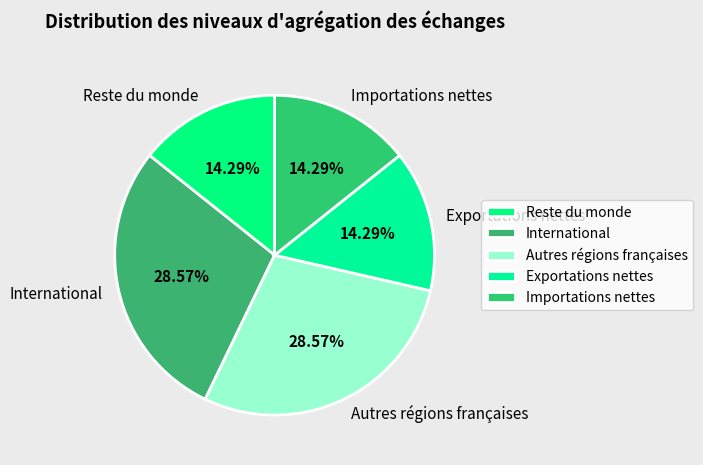

Count the number of slices in the pie.

5